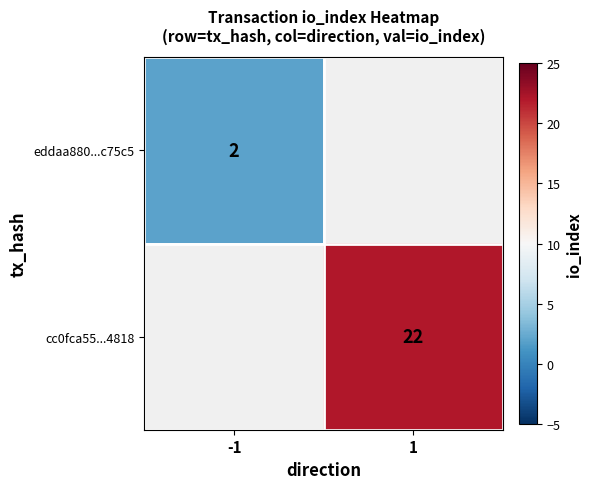

At how many categories does at least one series exceed 0?

2